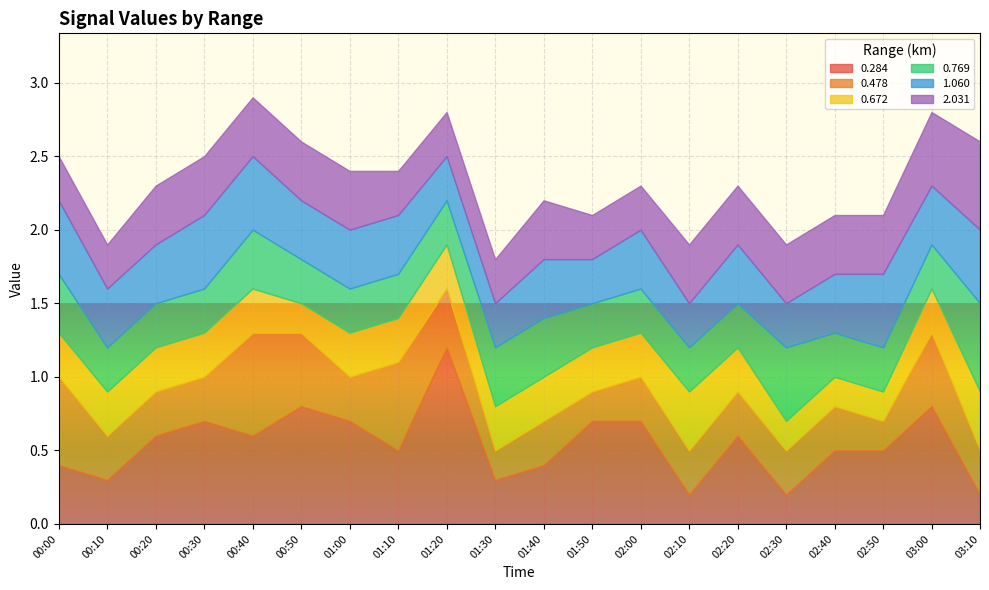

Rank the series at 01:30 from lowest to highest value.

0.478, 0.284, 0.672, 1.060, 2.031, 0.769